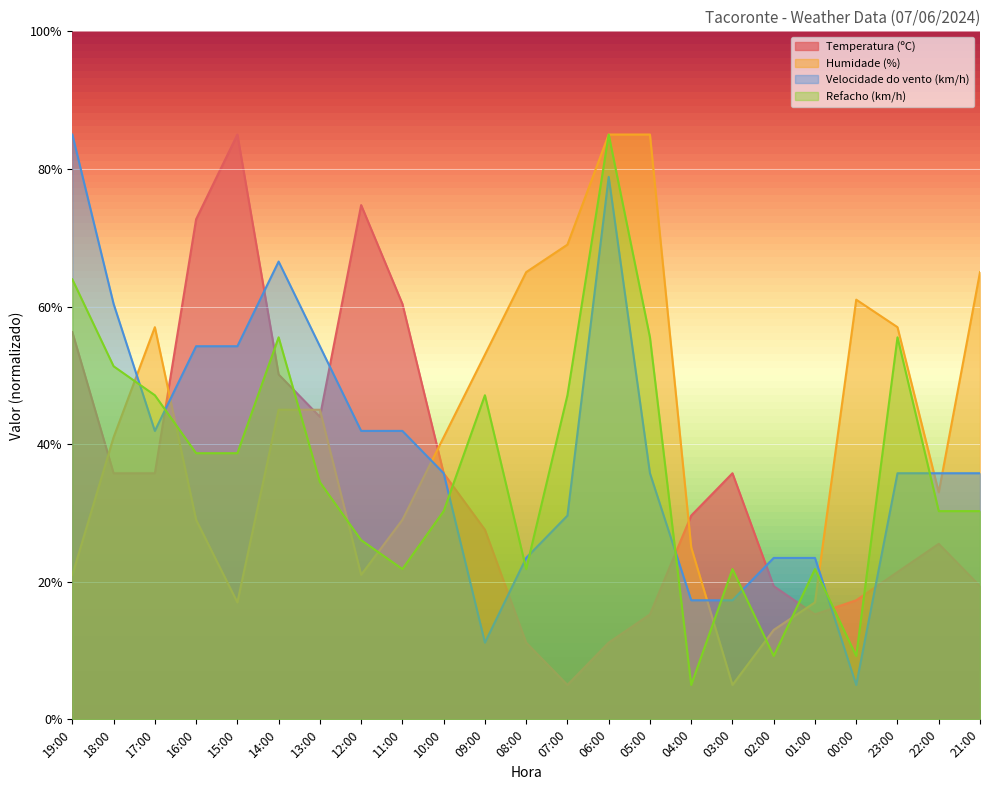

Between 19:00 and 03:00, which is larger?

19:00